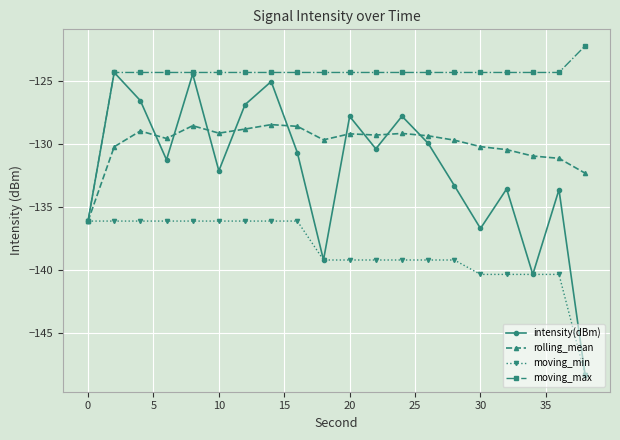

In intensity(dBm), how many points are higher than both neighbors (excluding endpoints)?

7